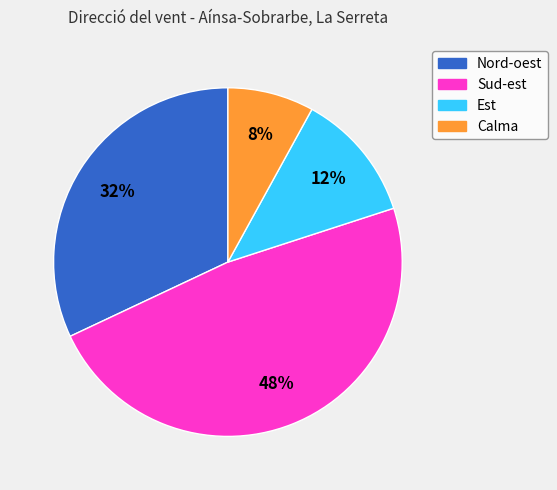

Rank the categories by value from lowest to highest.

Calma, Est, Nord-oest, Sud-est